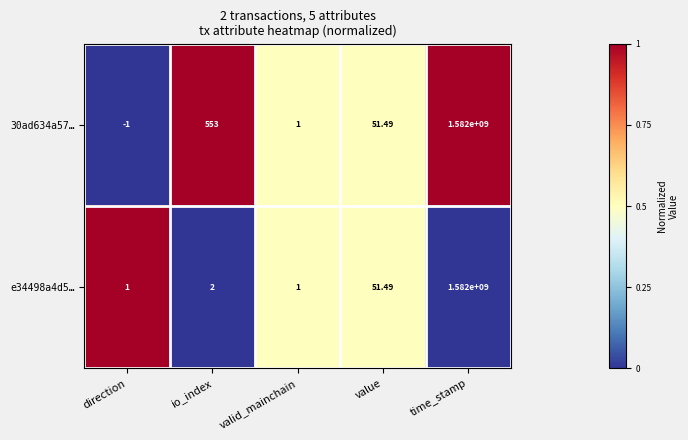

Is the value of 30ad634a57… at valid_mainchain greater than the value of e34498a4d5… at io_index?

No